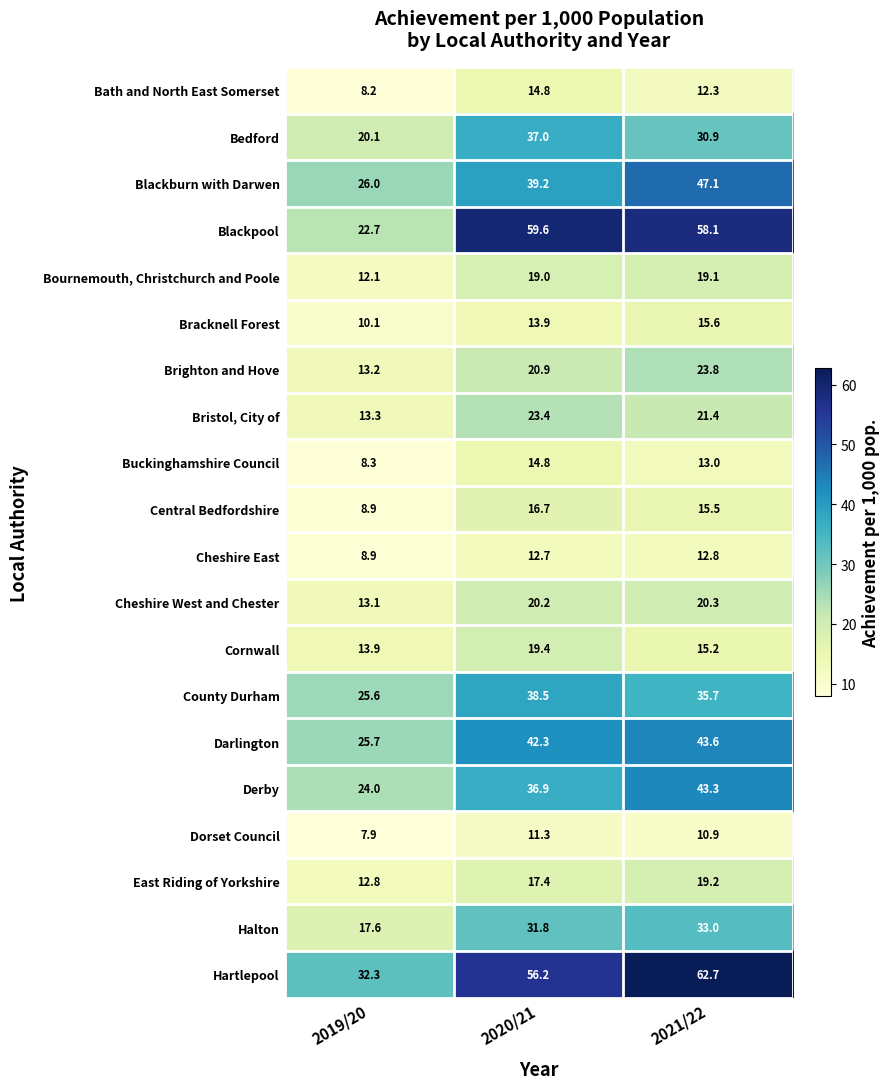

What is the average value of the Buckinghamshire Council series?

12.0